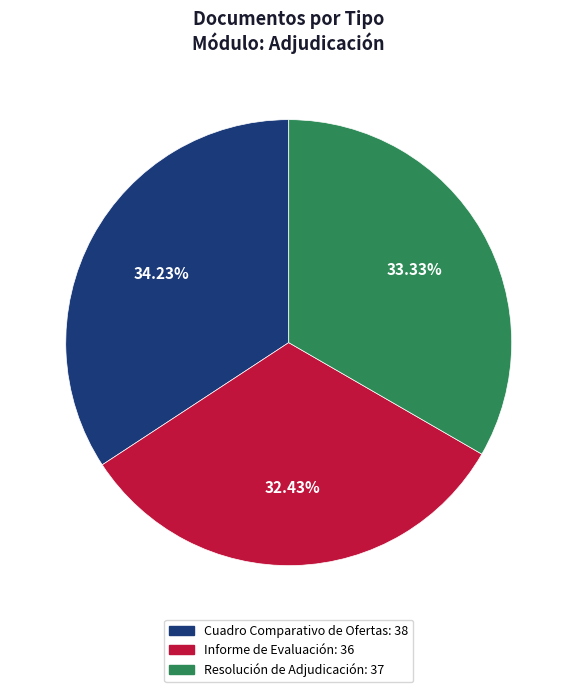

What is the ratio of the value at Resolución de Adjudicación to the value at Informe de Evaluación?

1.0